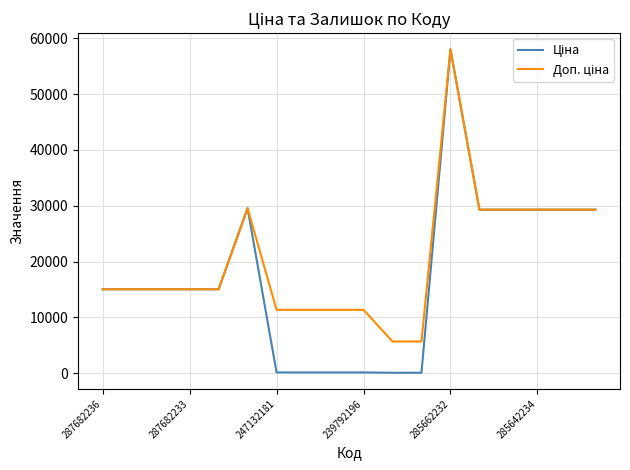

At which category does the chart reach its peak across all series?

285662232